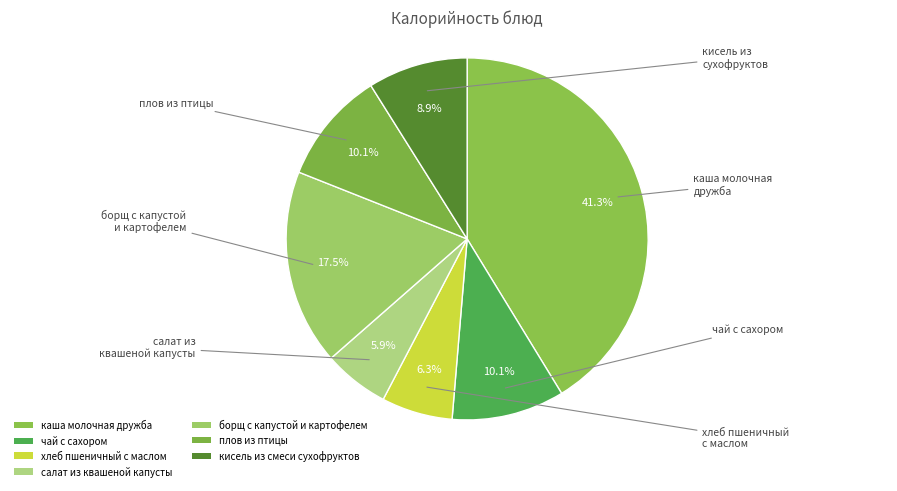

To the nearest percent, what is the difference between the largest and smallest slice percentages?

35%